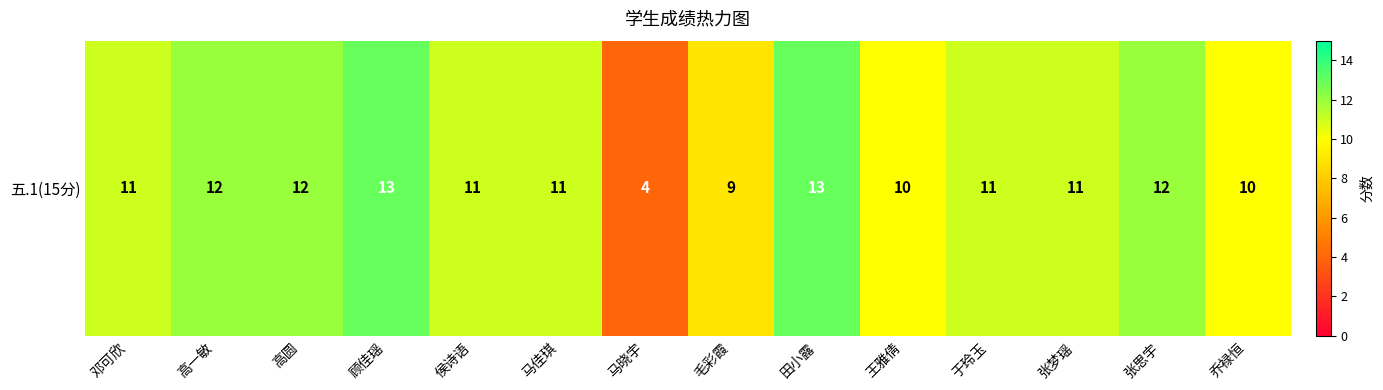

Rank the categories by value from lowest to highest.

马晓宇, 毛彩霞, 王雅倩, 乔禄恒, 邓可欣, 侯诗语, 马佳琪, 于玲玉, 张梦瑶, 高一敏, 高圆, 张思宇, 顾佳瑶, 田小露